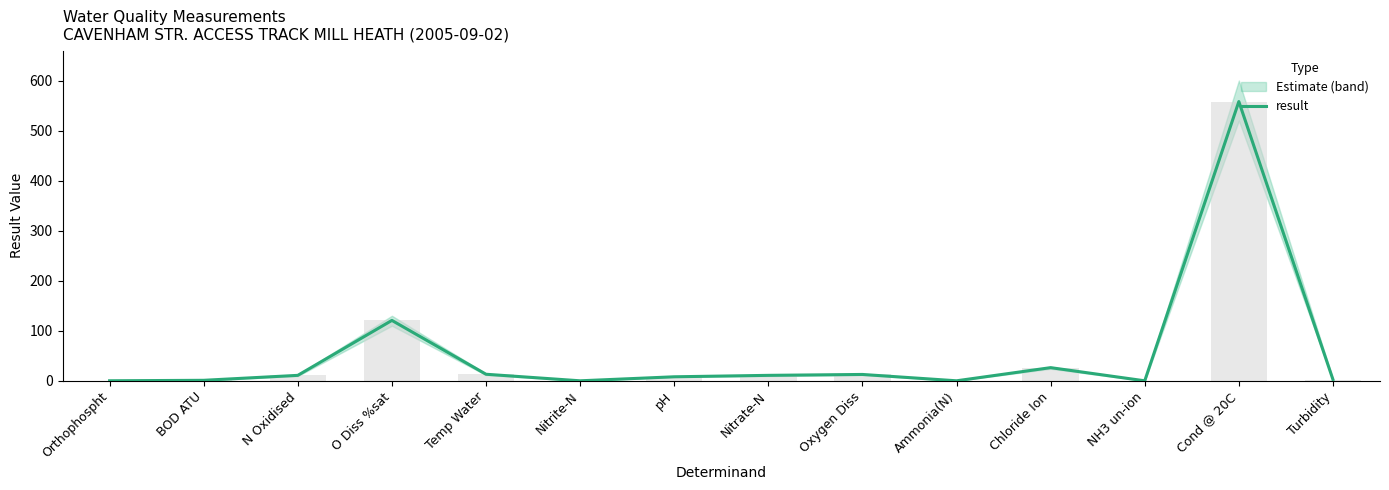

Between pH and NH3 un-ion, which is larger?

pH